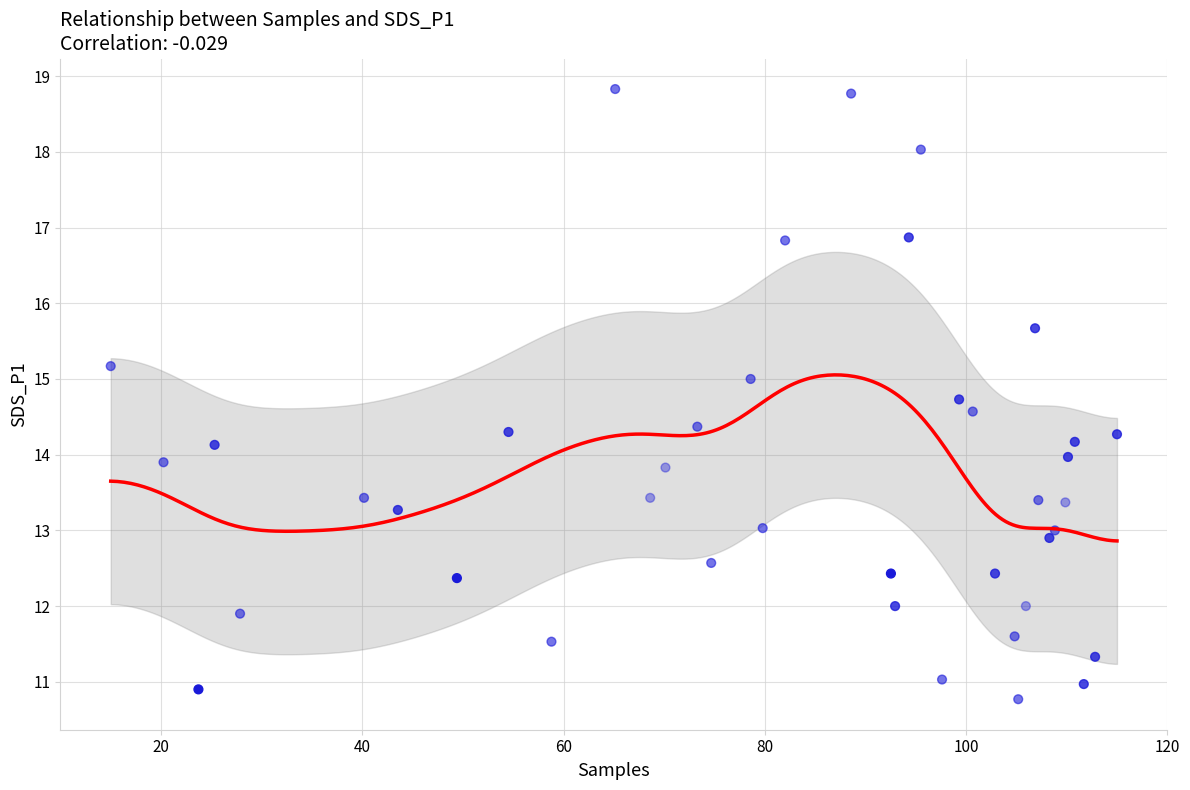

What is the range of Y values (max minus min)?

8.1